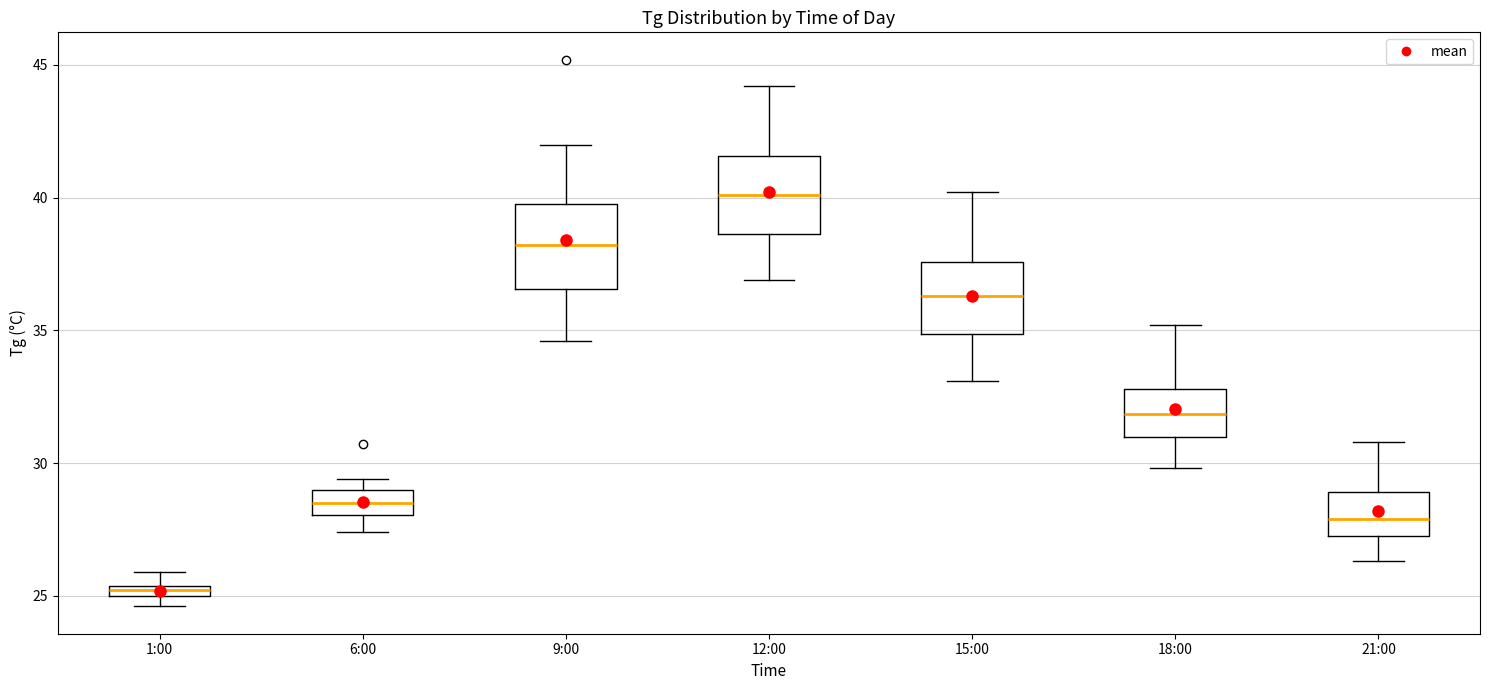

Which box has the lowest median line?

1:00